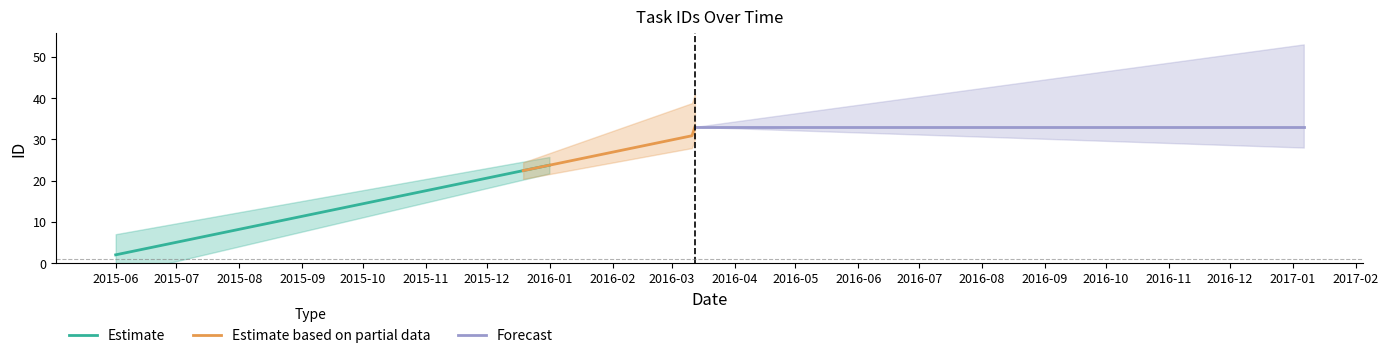

What is the maximum value for Estimate?

23.7